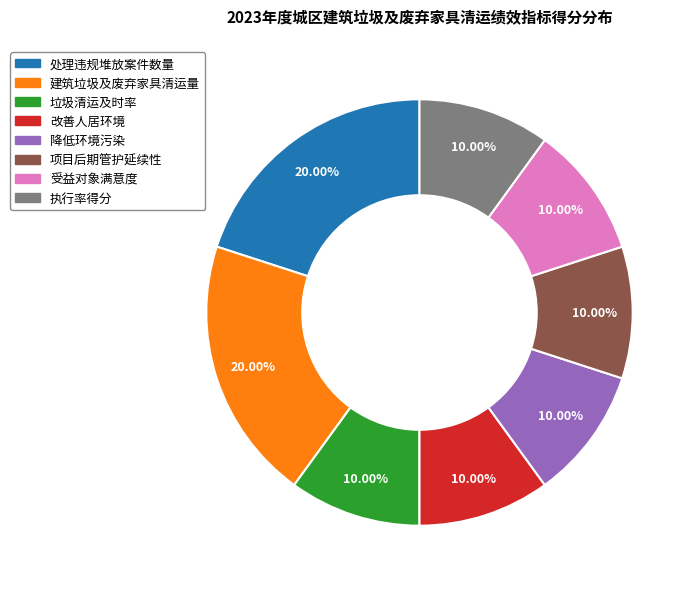

Does any single category account for the majority?

No